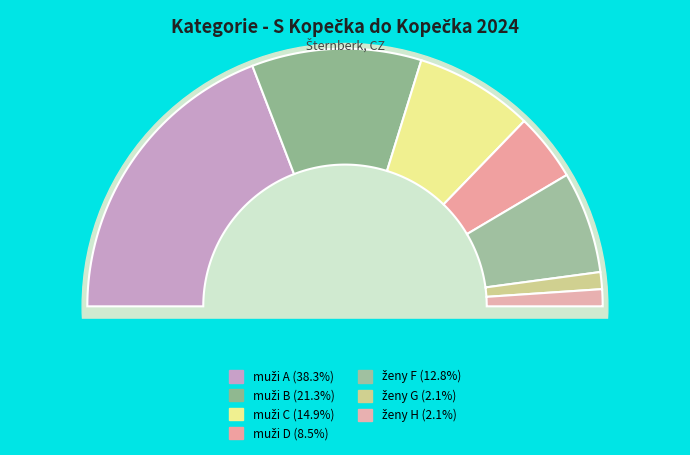

To the nearest percent, what portion does muži D represent?

9%